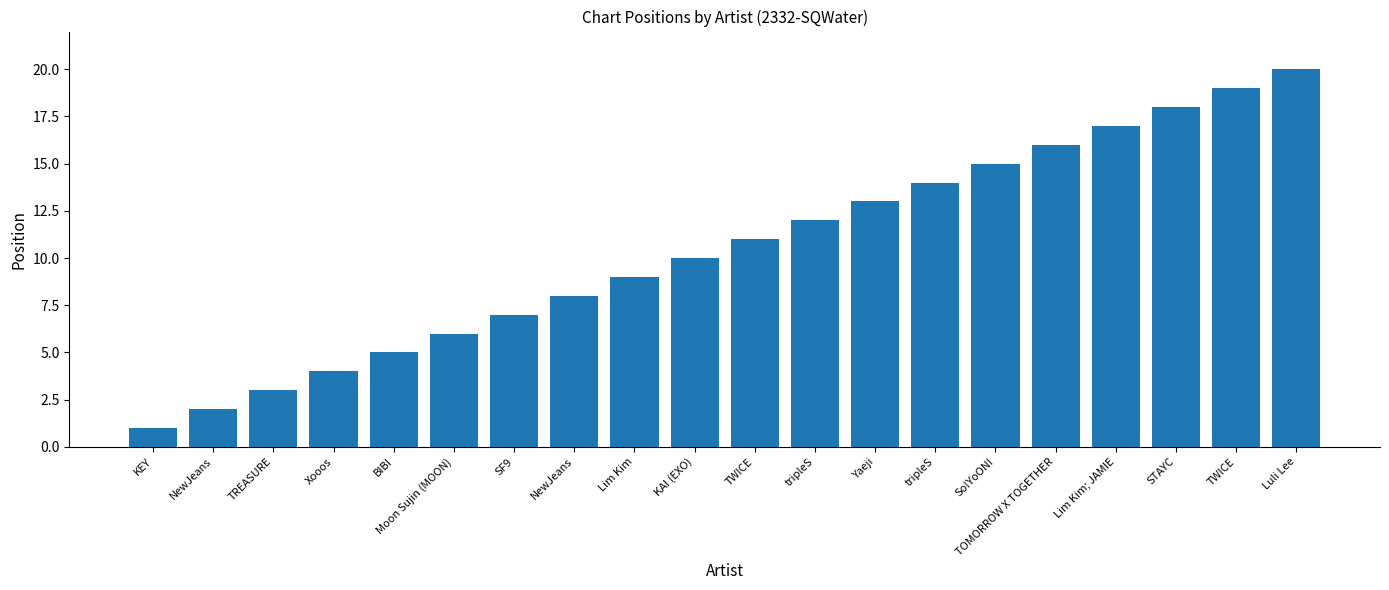

Approximately how many times larger is the value at TWICE compared to KAI (EXO)?

1.9